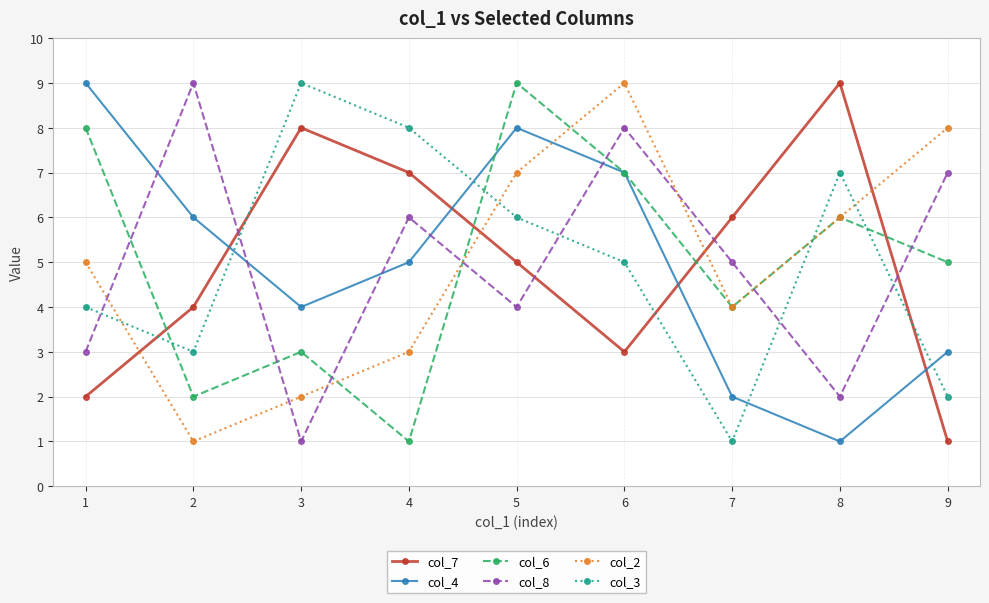

How many lines are shown in the chart?

6